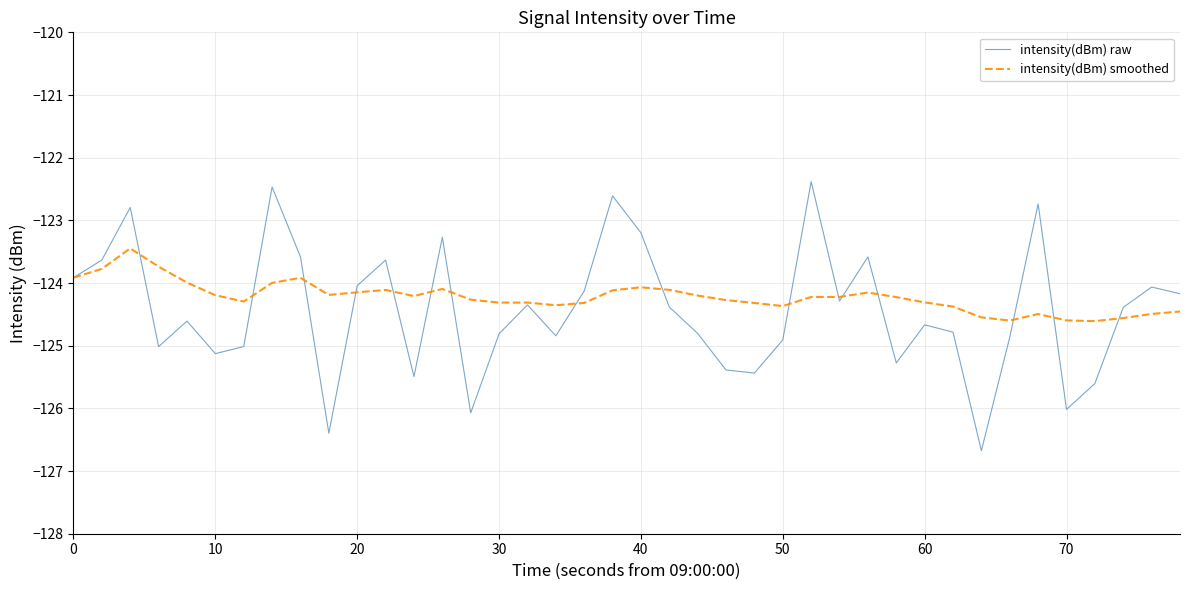

What is the average value of the intensity(dBm) smoothed series?

-124.2